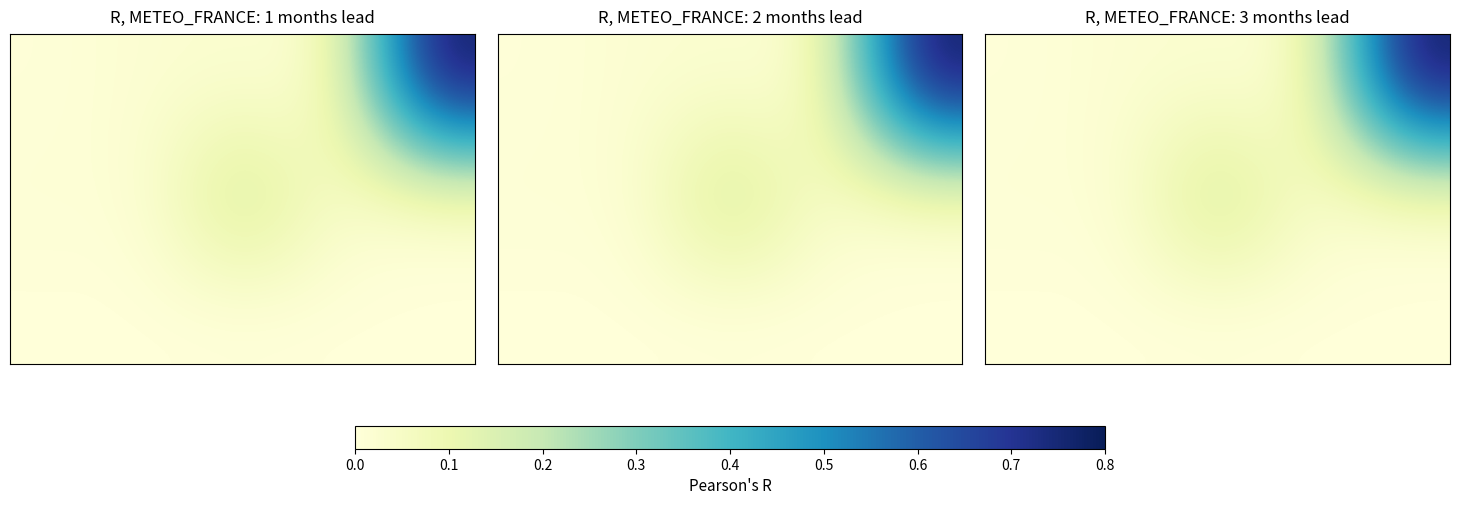

What is the total value across all series at 0.2?

0.2